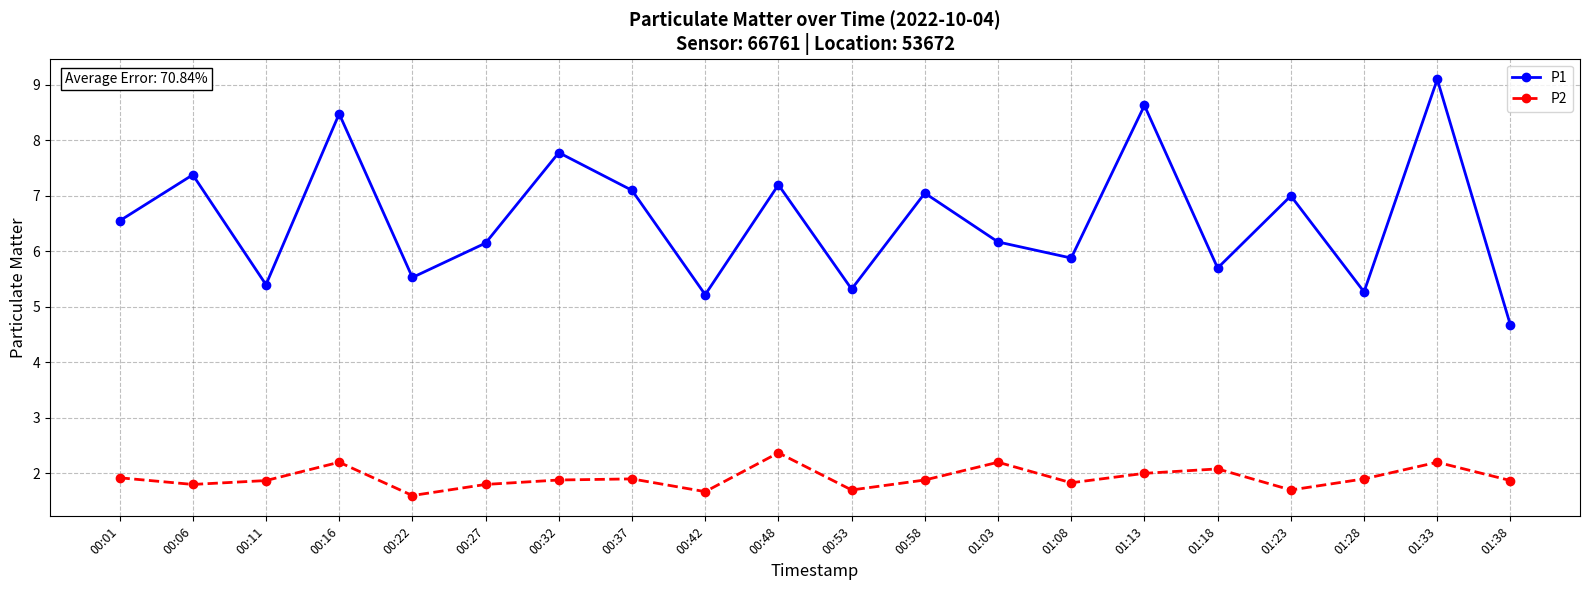

At which label does P1 first exceed 6?

00:01